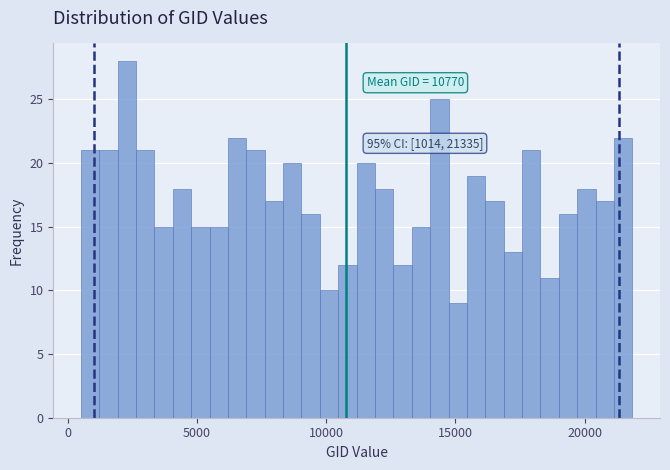

Around what value on the x-axis is the tallest bar? Give the approximate position of its centre, as read against the axis.

2500